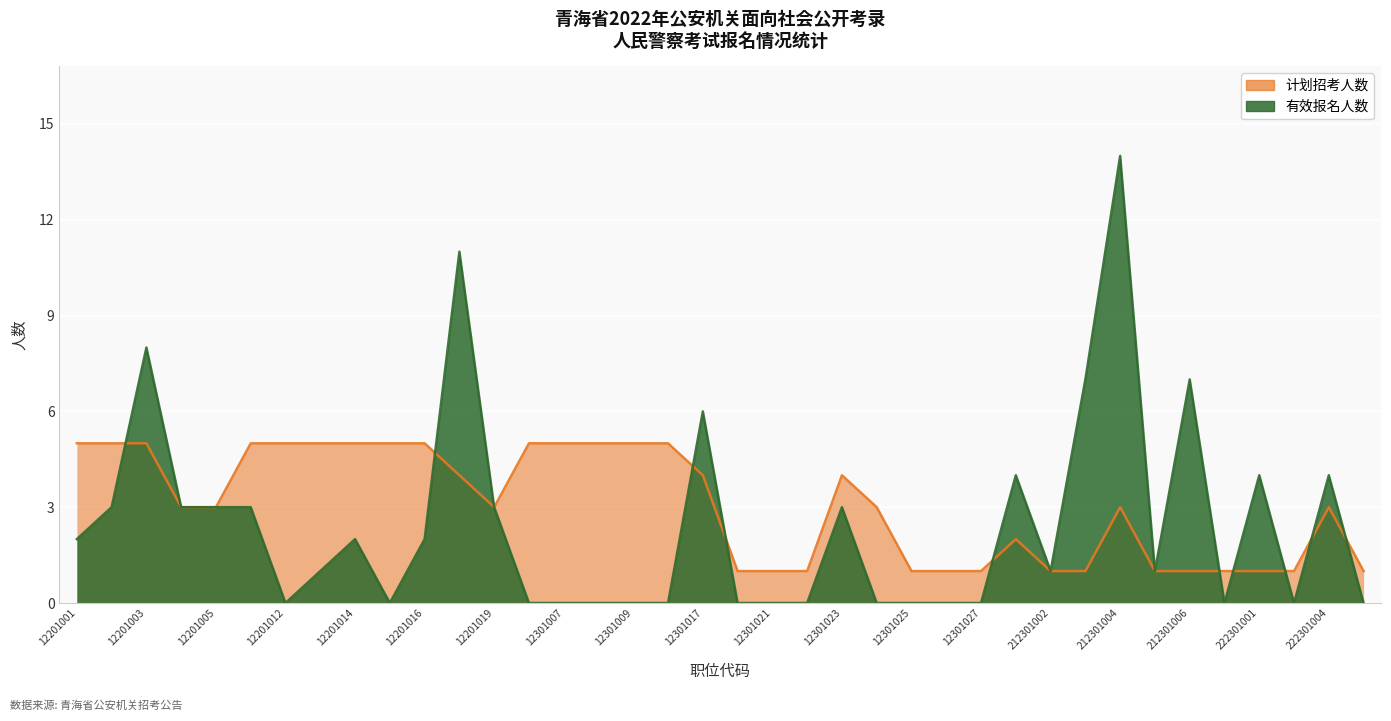

At 12201011, list the series in order from largest to smallest.

计划招考人数, 有效报名人数